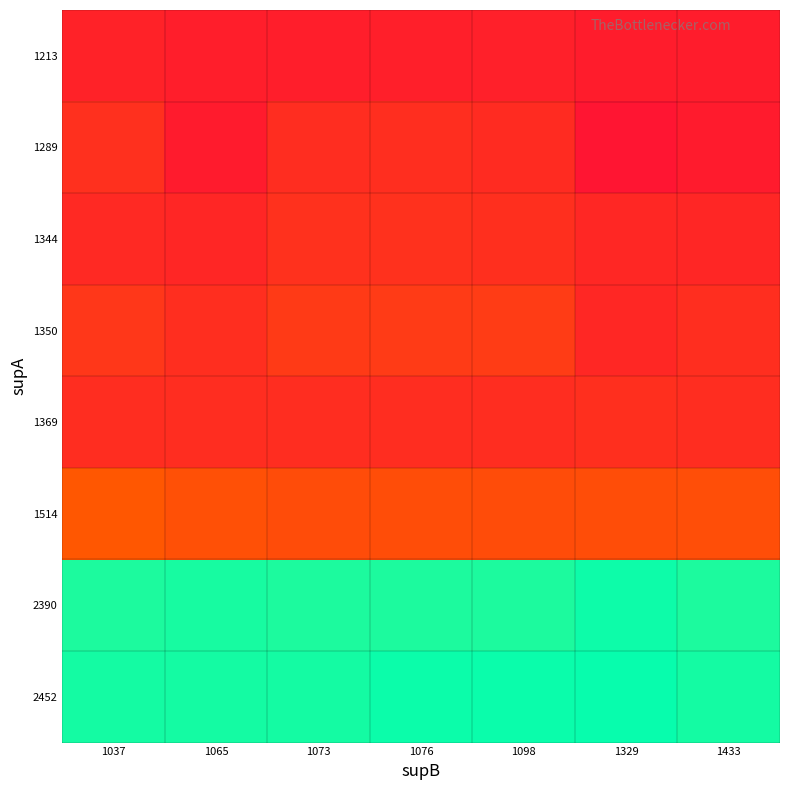

What is the difference between the highest and lowest values at 1433?

0.4